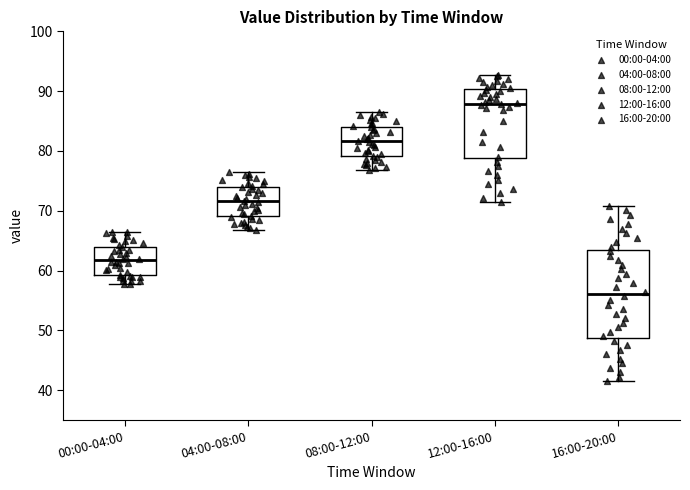

Comparing the boxes themselves (not the whiskers), which one is the tallest?

16:00-20:00